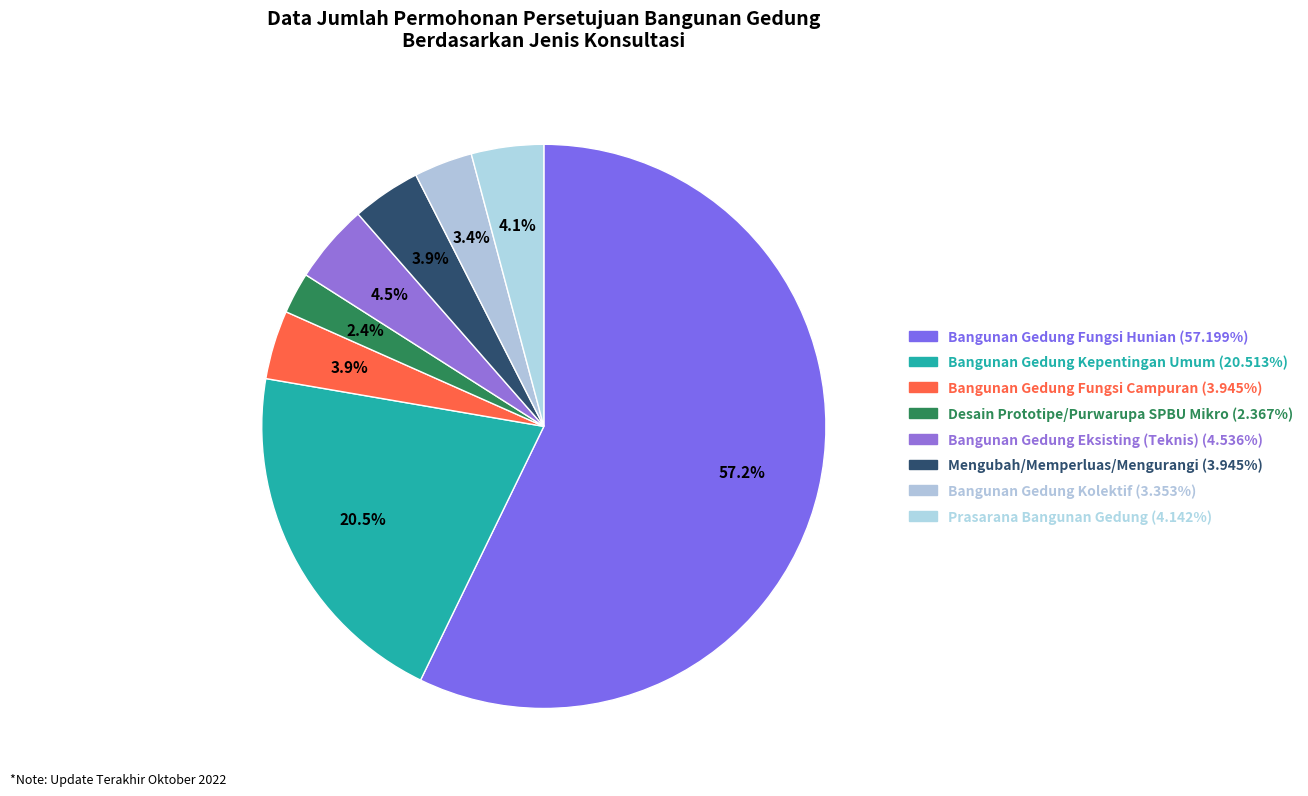

How many segments does this pie chart have?

8